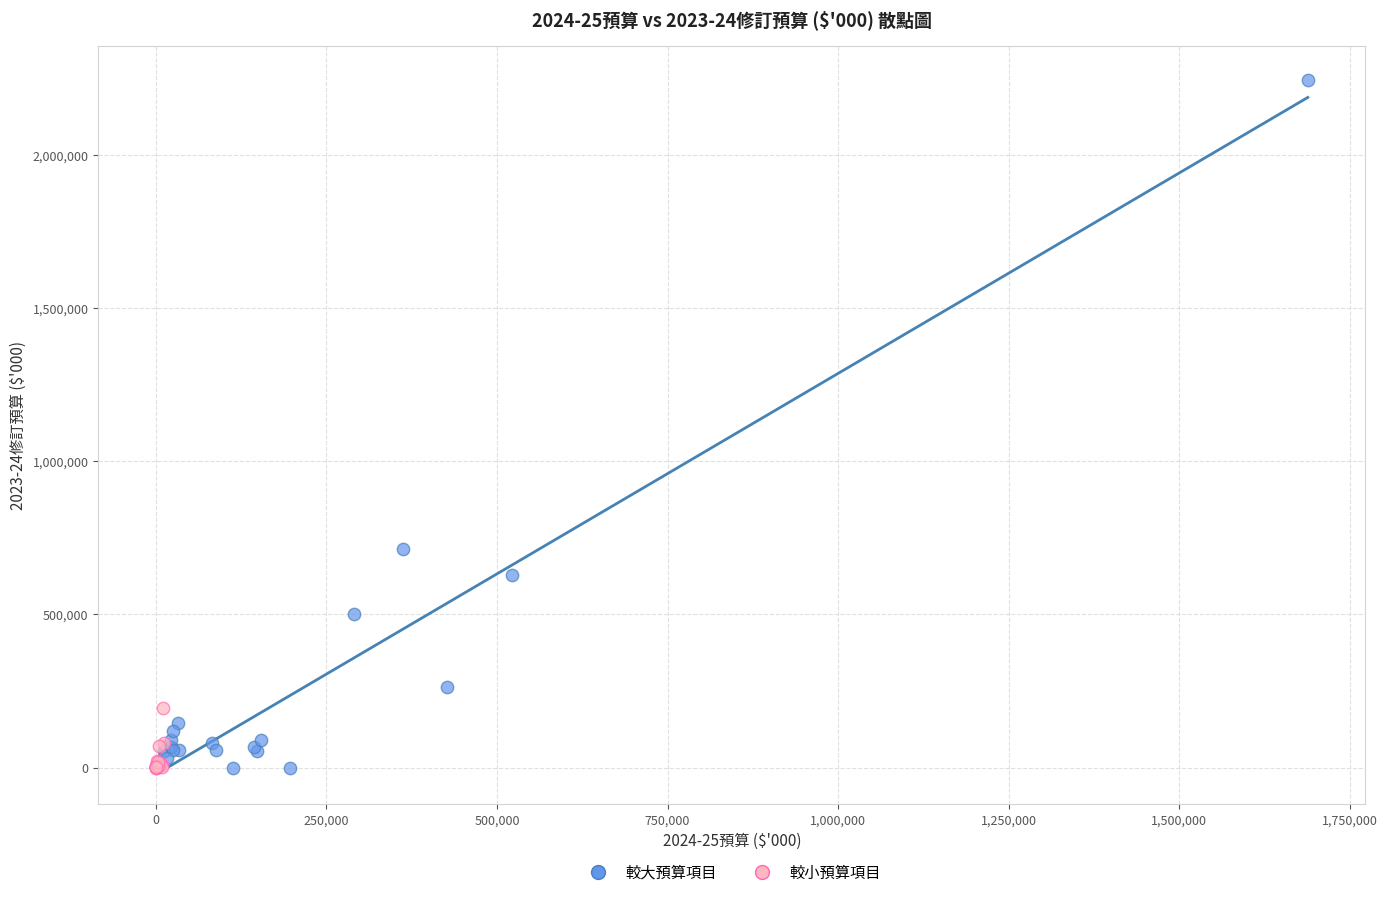

Which series reaches the maximum Y coordinate?

較大預算項目